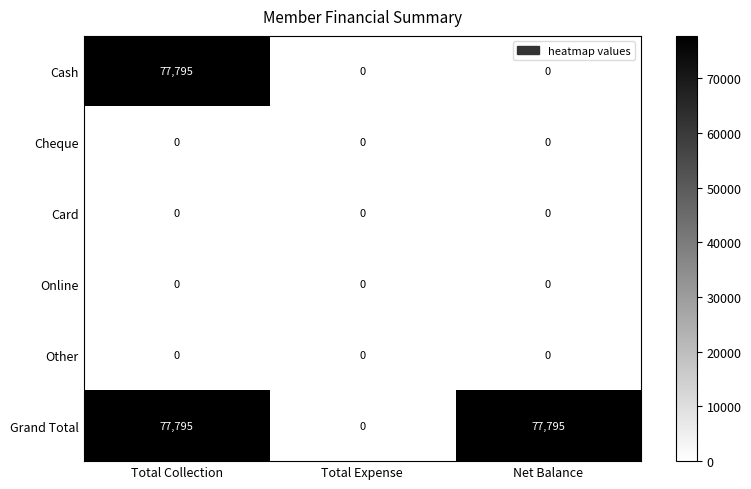

What is the sum of the Grand Total values at Total Expense and Net Balance?

77795